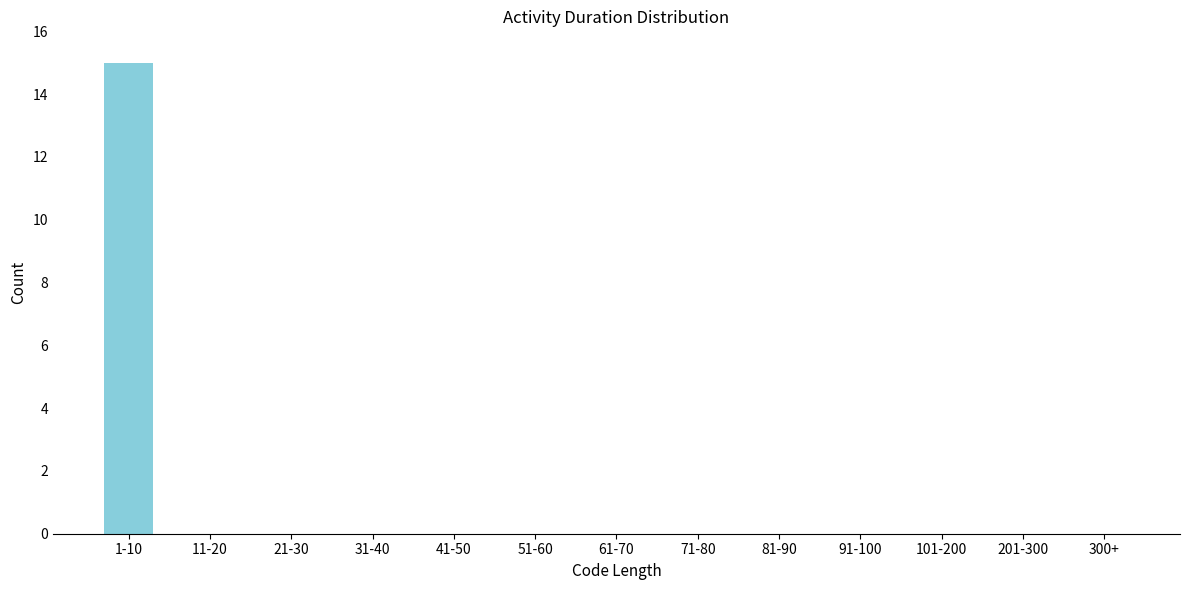

Reading left to right, transcribe all the data shown in this chart.

1-10=15	11-20=0	21-30=0	31-40=0	41-50=0	51-60=0	61-70=0	71-80=0	81-90=0	91-100=0	101-200=0	201-300=0	300+=0